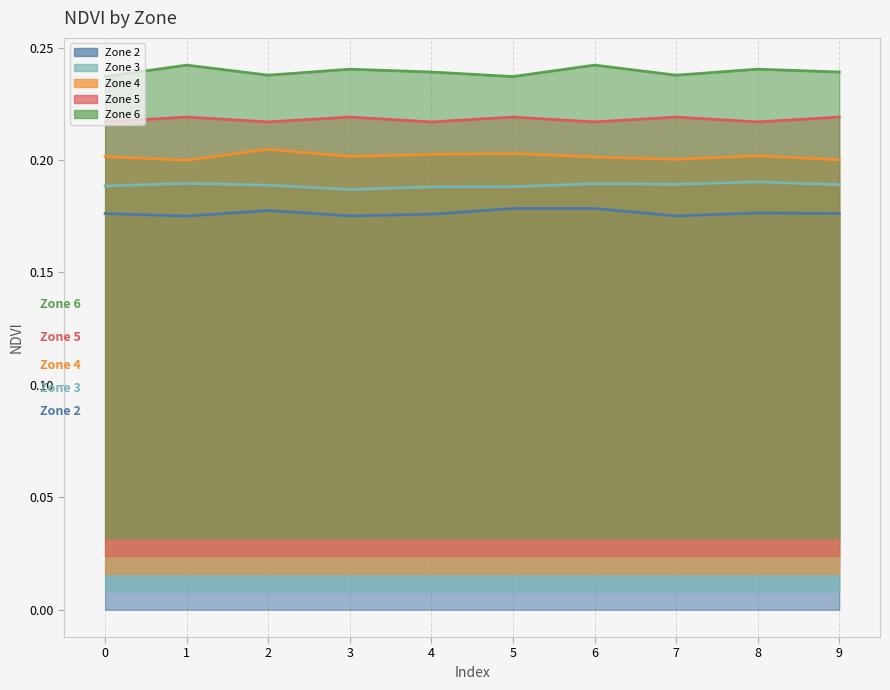

Does the chart display data point markers on the line(s)?

No